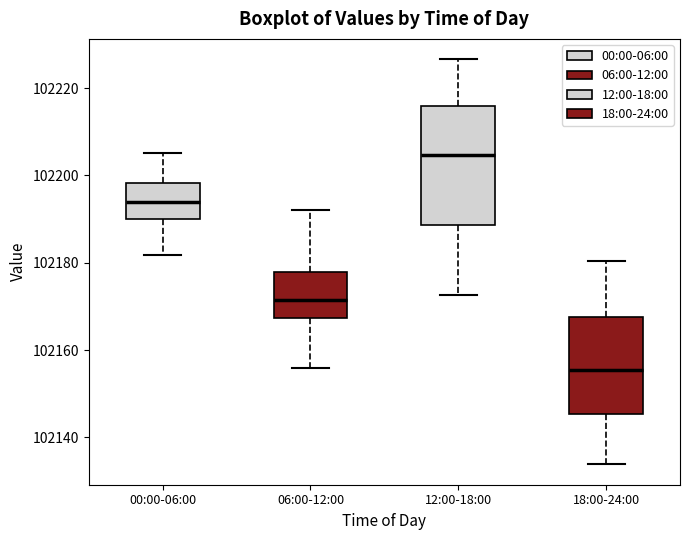

Which box's median line is the highest?

12:00-18:00